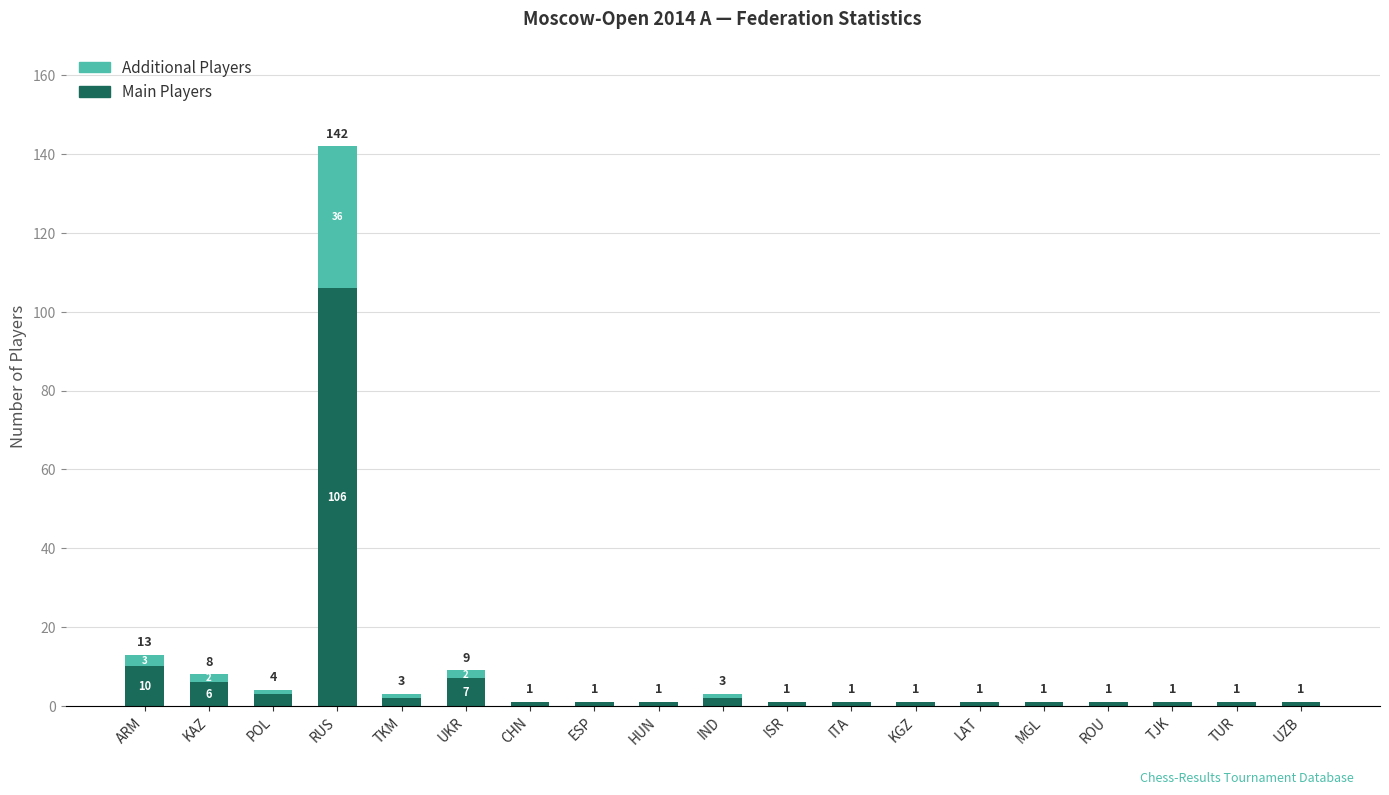

What is the maximum value for Main Players?

106